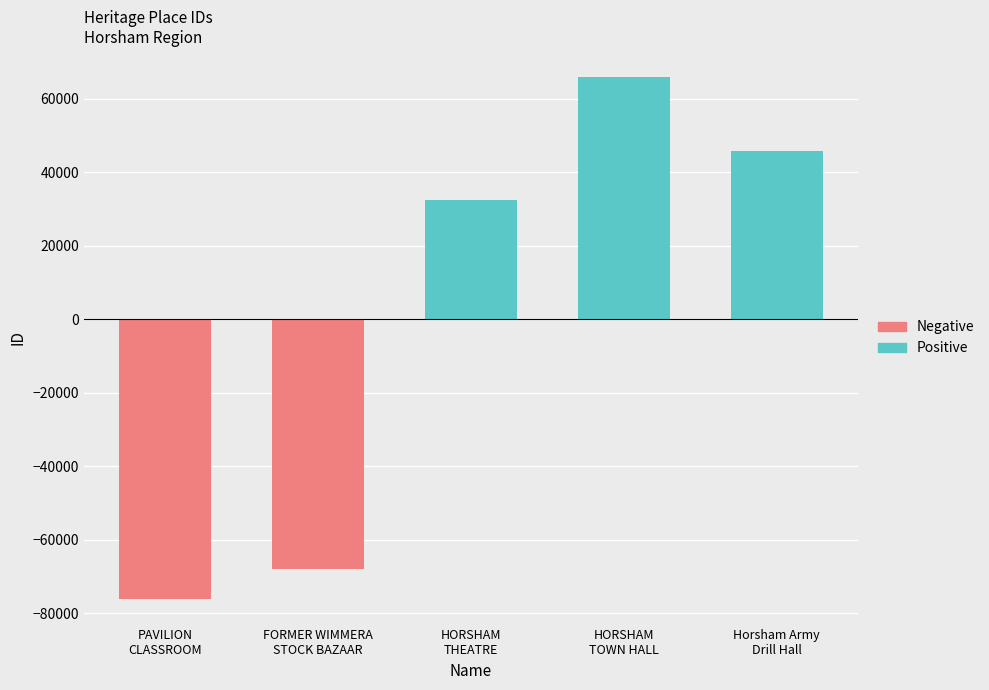

The value at HORSHAM TOWN HALL is 45113. True or false?

False